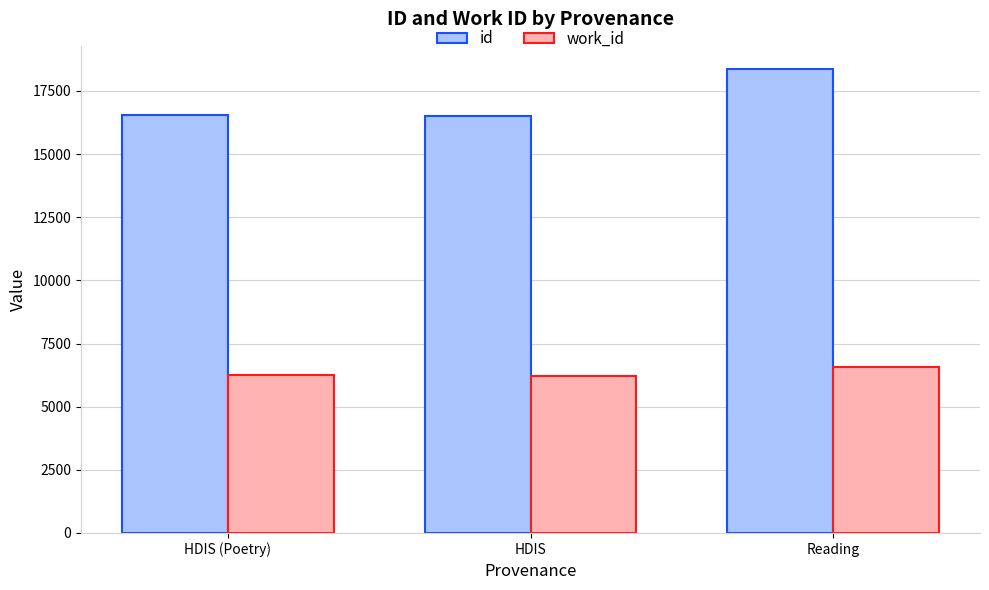

What is the maximum value shown in the chart?

18369